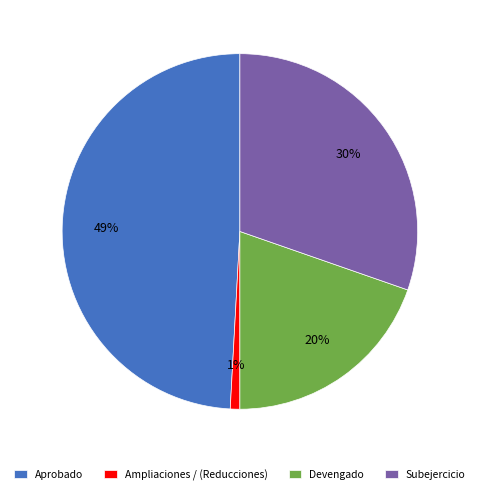

Which has a higher value, Ampliaciones / (Reducciones) or Aprobado?

Aprobado